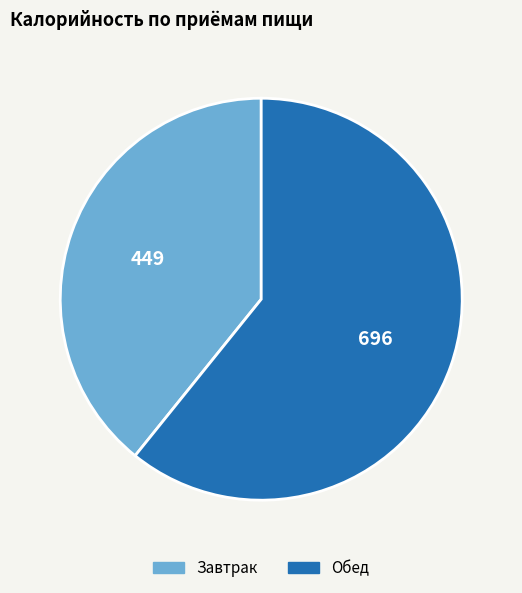

Count the number of slices in the pie.

2